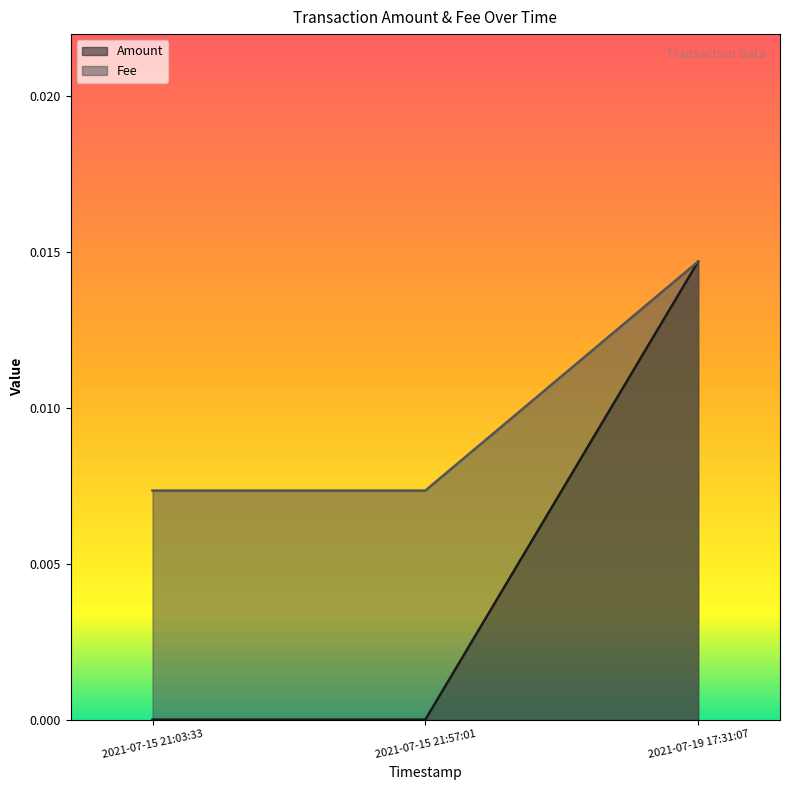

Does the chart have visible grid lines?

No